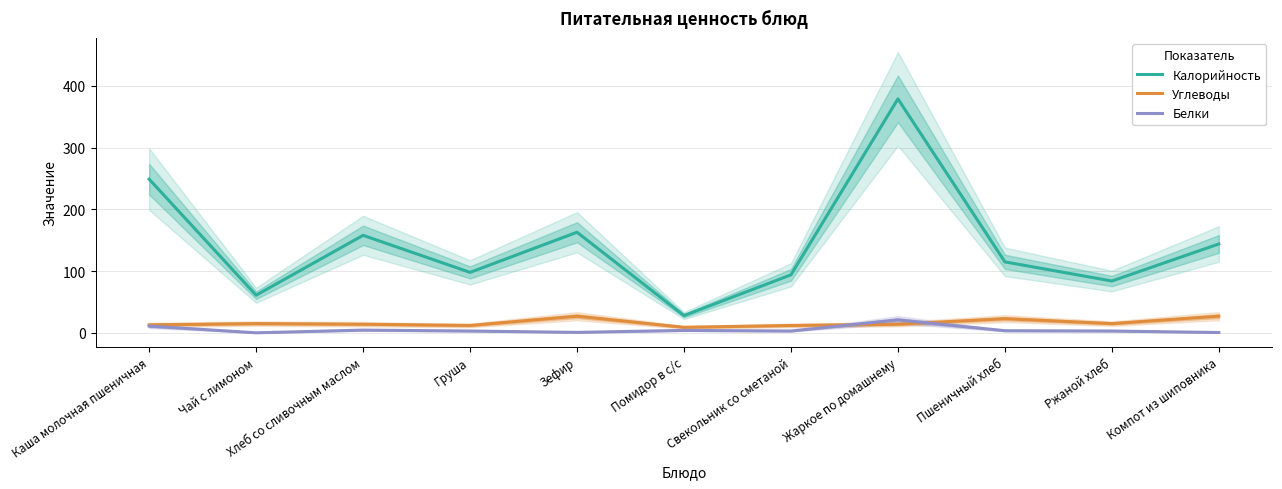

Reading left to right, what are all the values shown in this chart?

Калорийность: 249.0	61.0	158.0	98.0	163.0	28.0	94.0	379.0	115.0	84.0	144.0
Углеводы: 13.0	15.0	14.0	12.0	27.0	9.0	12.0	14.0	23.0	15.0	27.0
Белки: 11.0	0.1	4.5	3.0	0.8	4.0	3.0	21.0	3.5	3.0	0.6